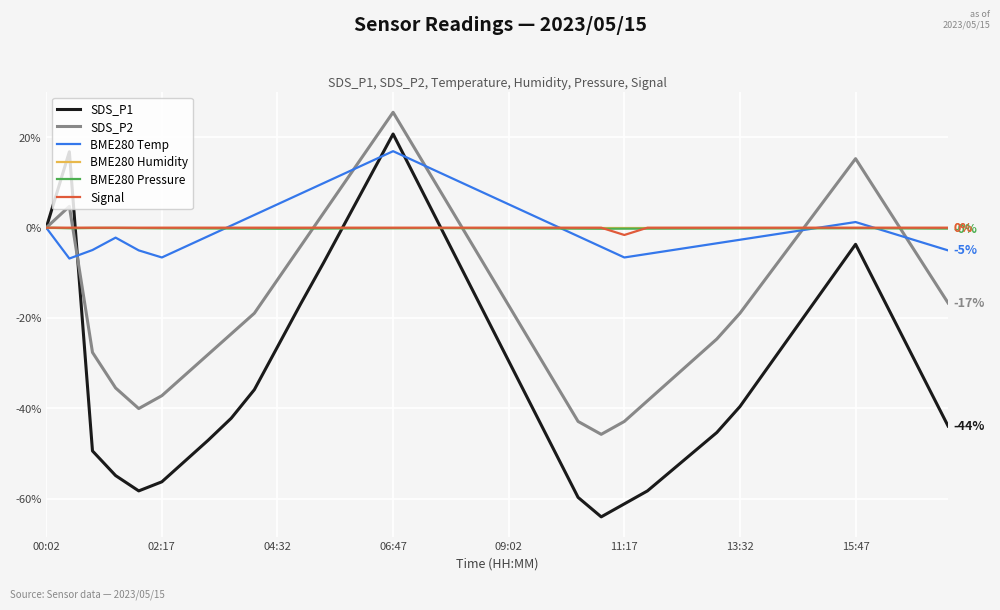

What is the lowest value of the SDS_P2 series?

-45.8